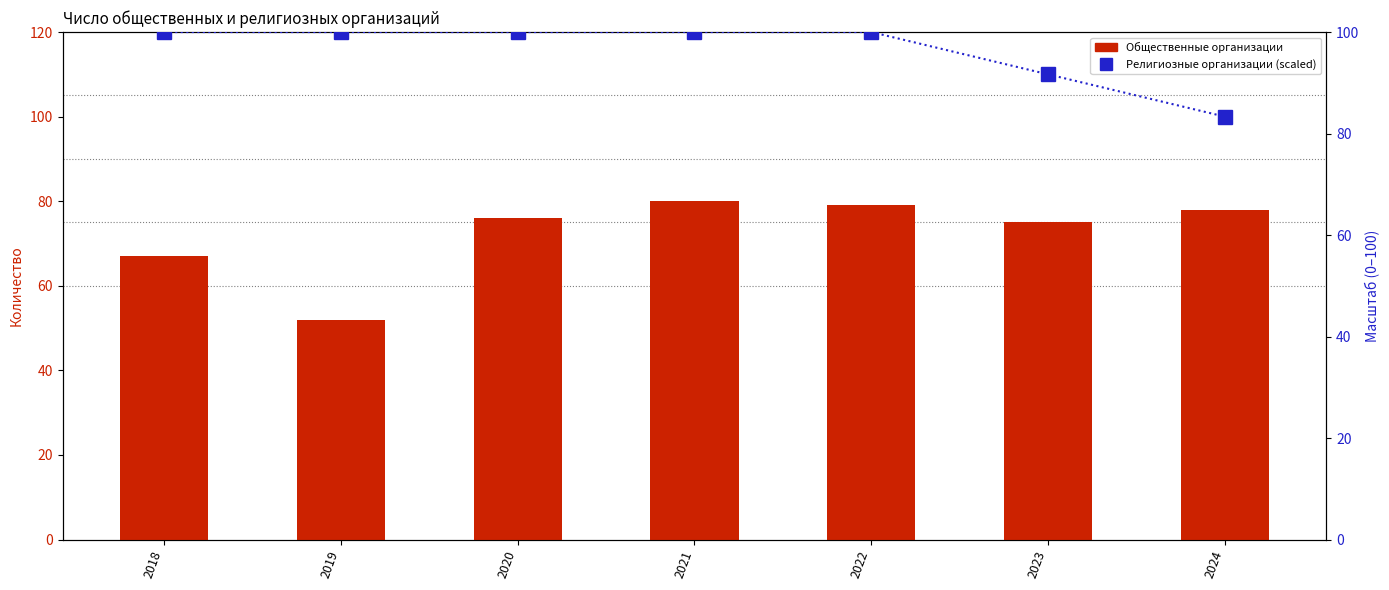

At which category is the sum across all series the highest?

2021